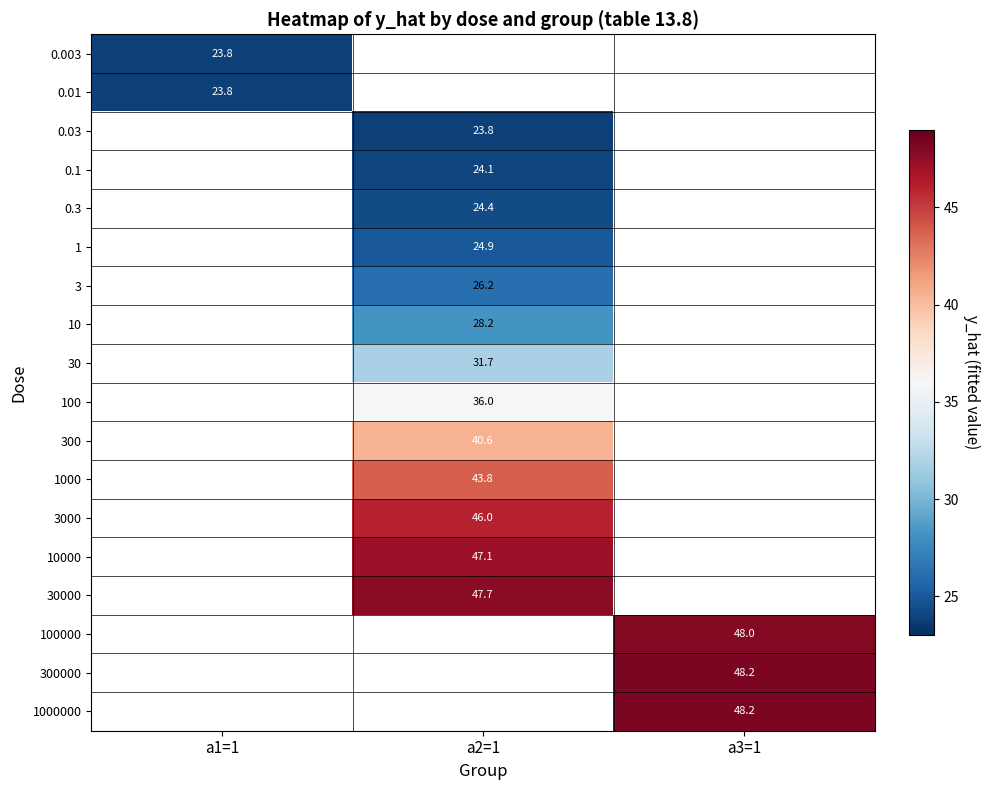

List the series in order of their peak value, lowest first.

0.003, 0.01, 0.03, 0.1, 0.3, 1, 3, 10, 30, 100, 300, 1000, 3000, 10000, 30000, 100000, 300000, 1000000